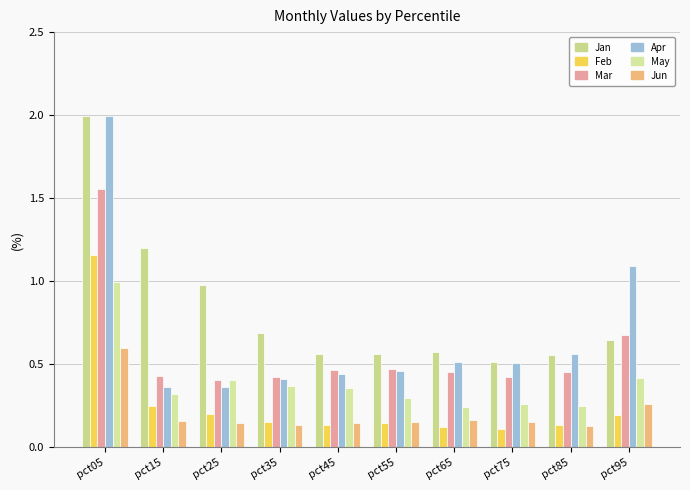

Rank the series at pct05 from lowest to highest value.

Jun, May, Feb, Mar, Jan, Apr